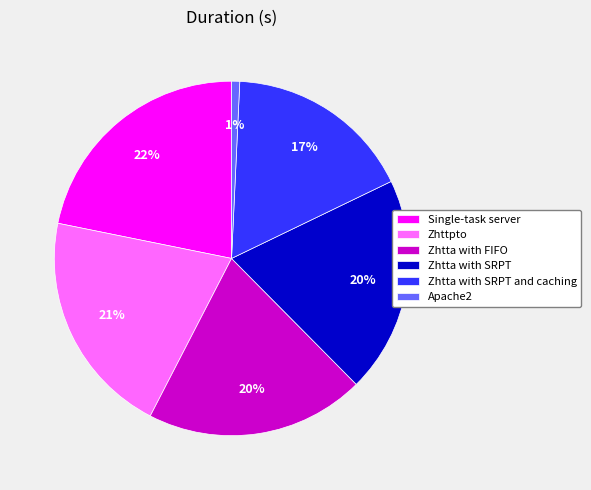

The Zhttpto slice represents 27% of the pie. True or false?

False